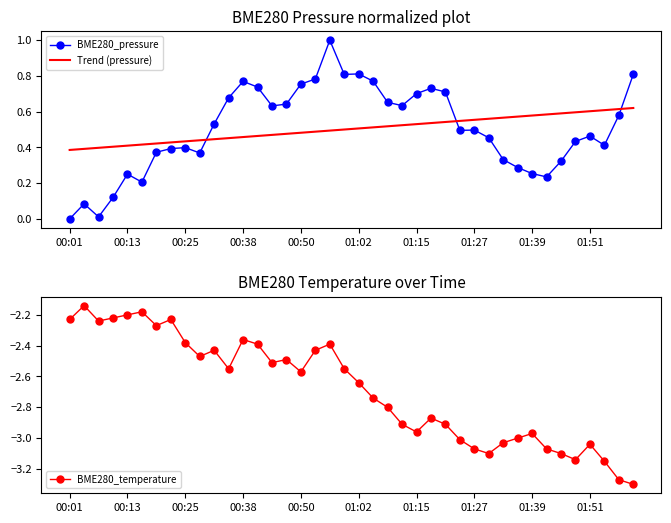

What is the approximate value of BME280_pressure at 39?

0.8